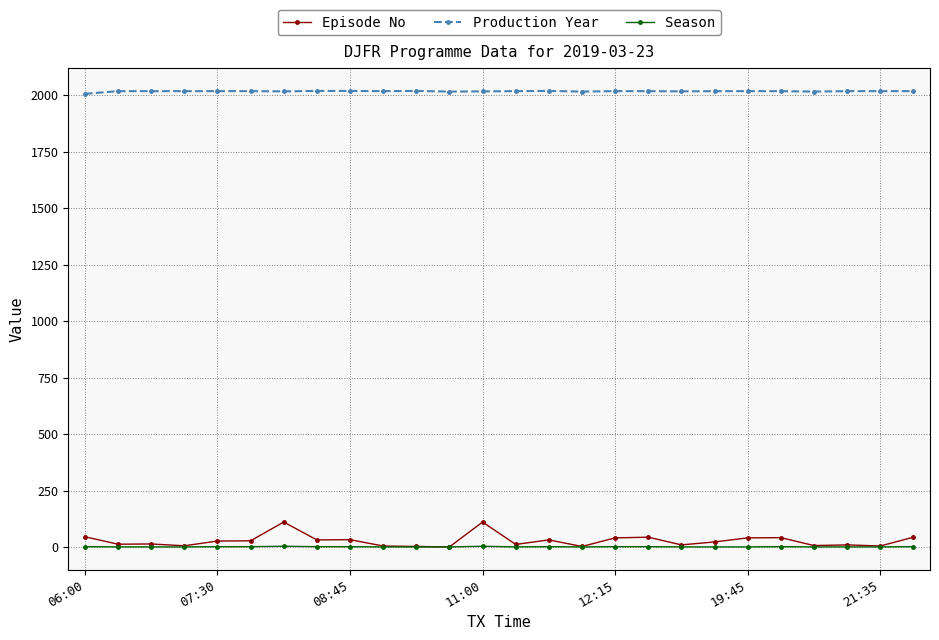

What is the lowest value of the Production Year series?

2005